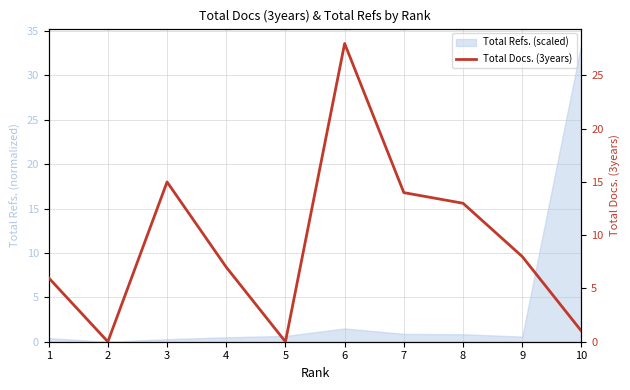

List the labels in order of value, smallest first.

2, 5, 10, 1, 4, 9, 8, 7, 3, 6